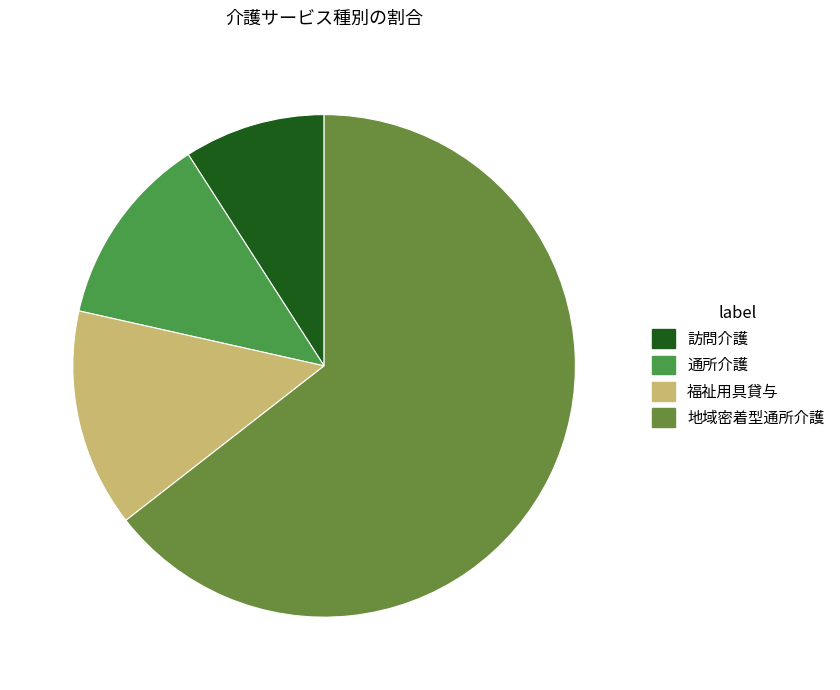

Which category has the biggest portion of the pie?

地域密着型通所介護